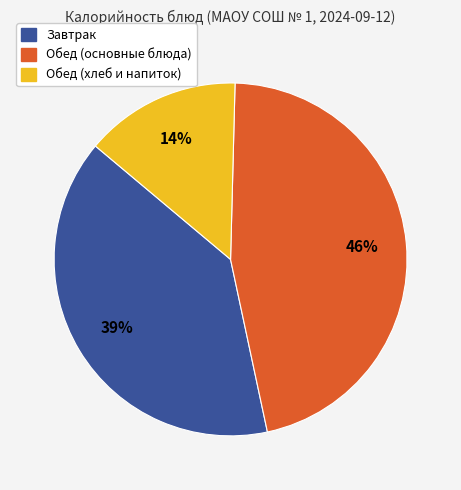

Do Обед (основные блюда) and Обед (хлеб и напиток) together represent more than half of the pie?

Yes